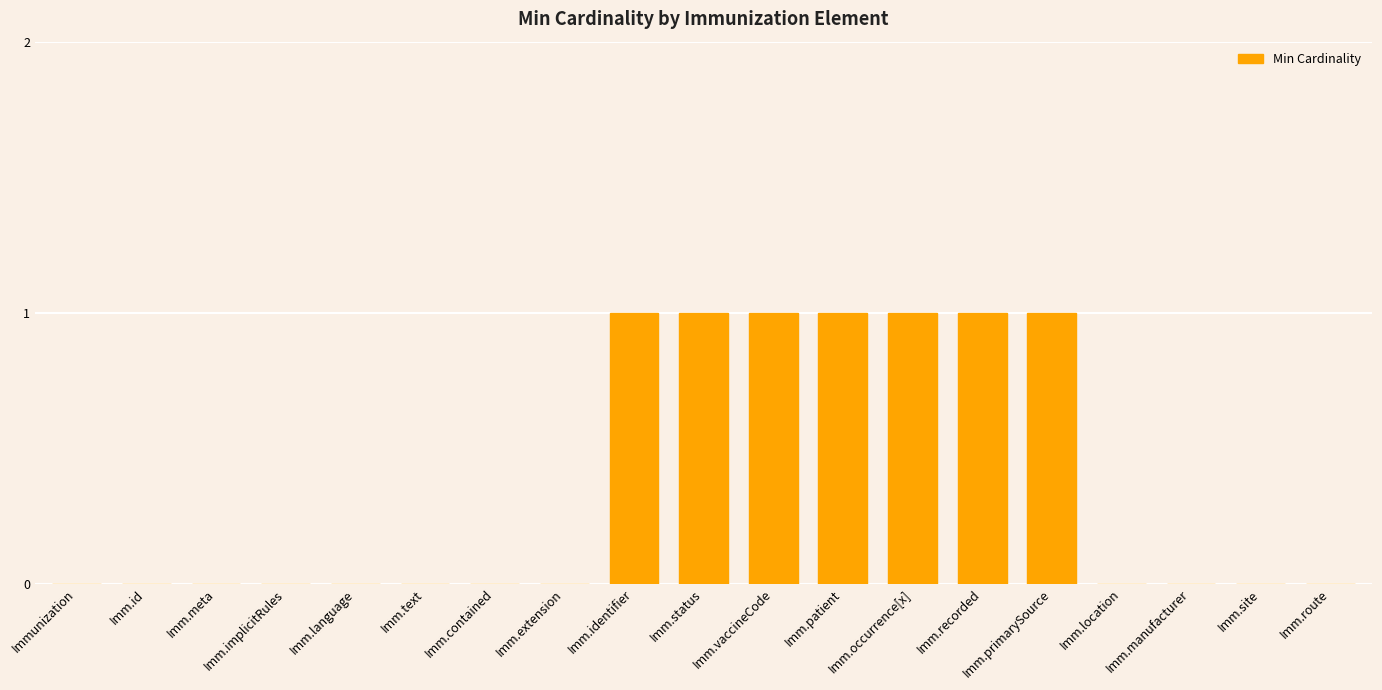

Which has a higher value, Imm.occurrence[x] or Imm.contained?

Imm.occurrence[x]